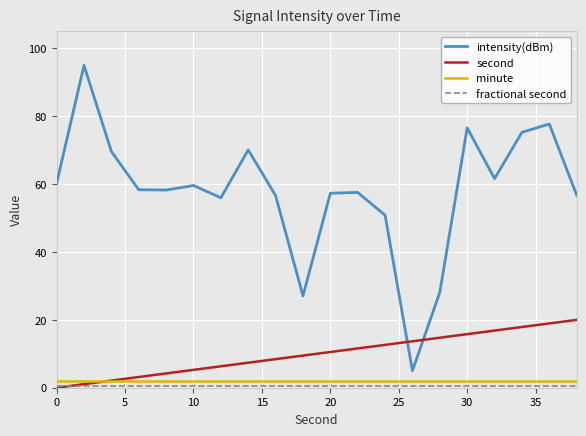

What is the greatest value displayed?

95.0